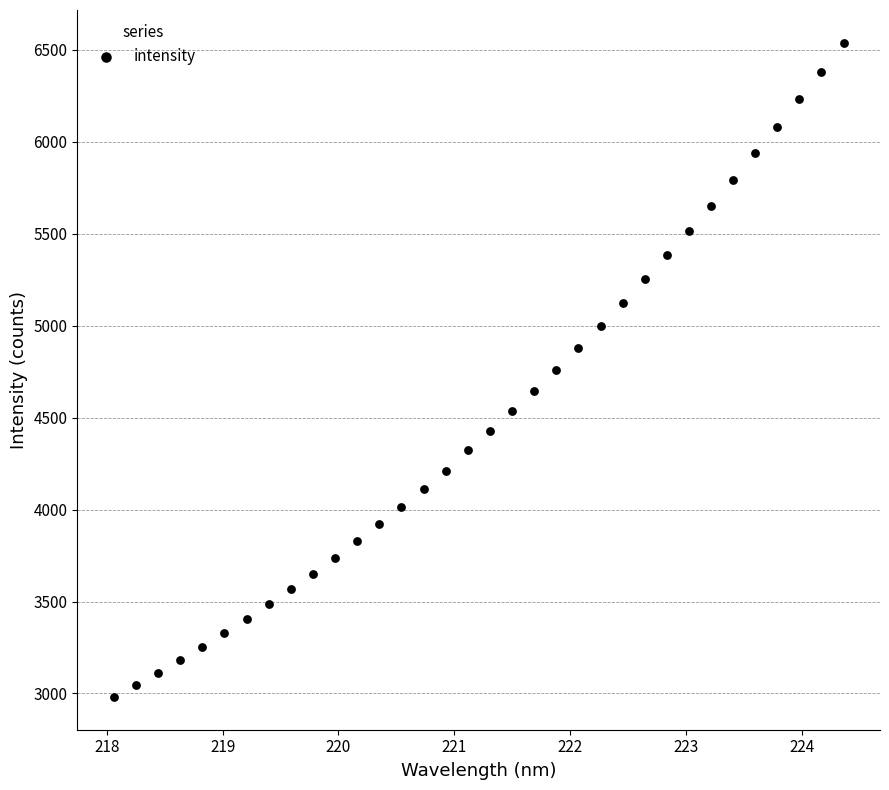

What is the range of Y values (max minus min)?

3558.4